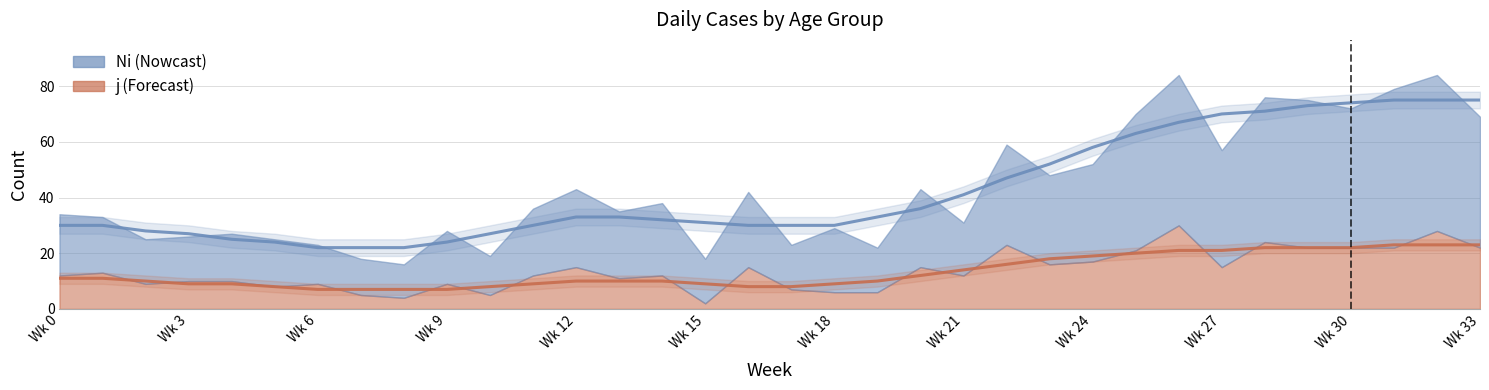

True or false: j has more than 2 points higher than both neighbors.

True